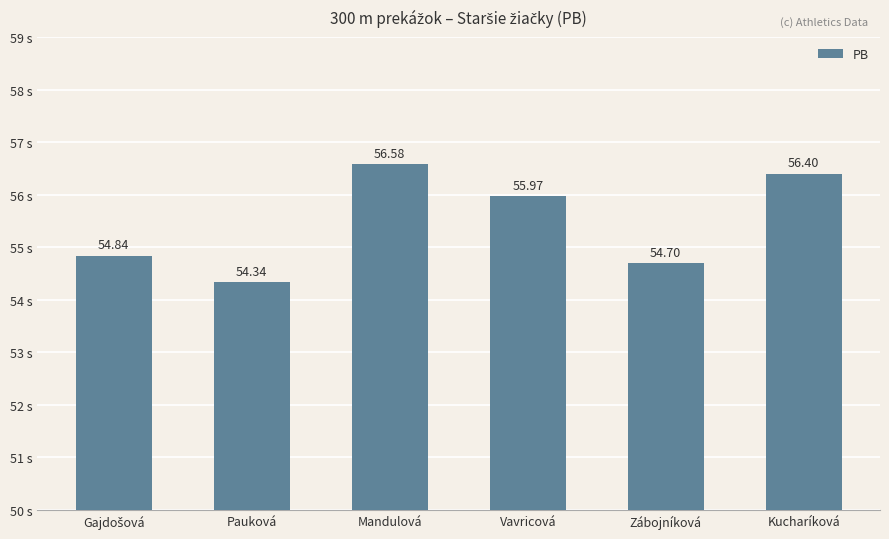

What is the difference between the maximum and minimum values?

2.2